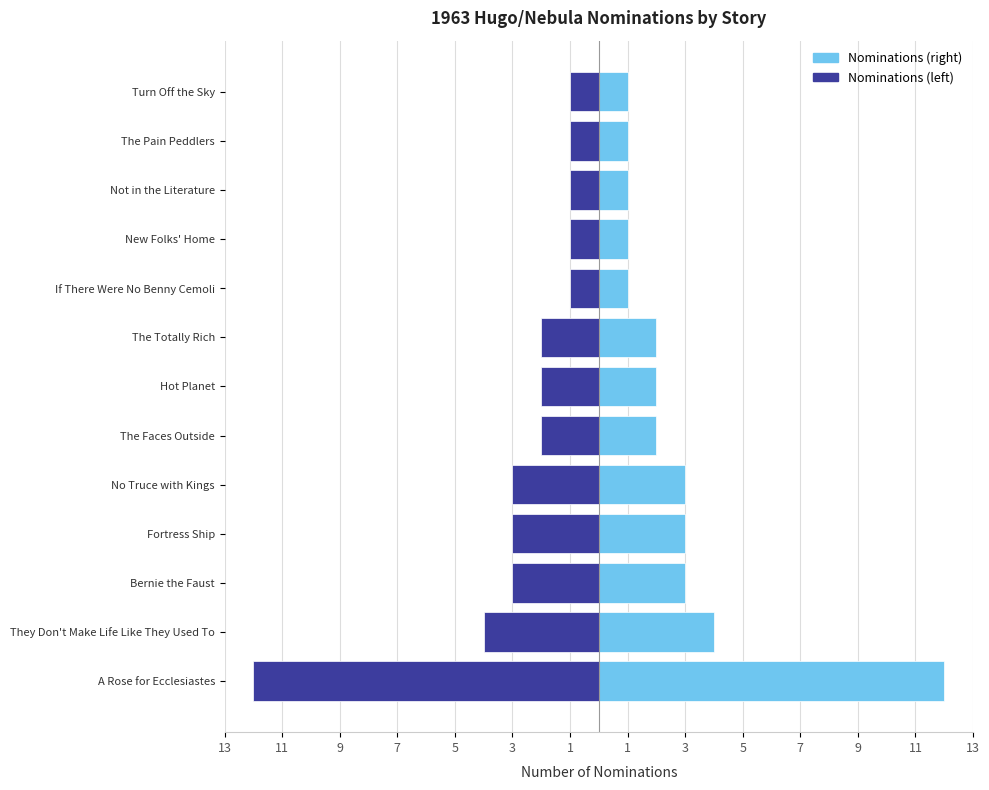

Reading left to right, what are all the values shown in this chart?

Nominations: 12	4	3	3	3	2	2	2	1	1	1	1	1
Mirror: -12	-4	-3	-3	-3	-2	-2	-2	-1	-1	-1	-1	-1